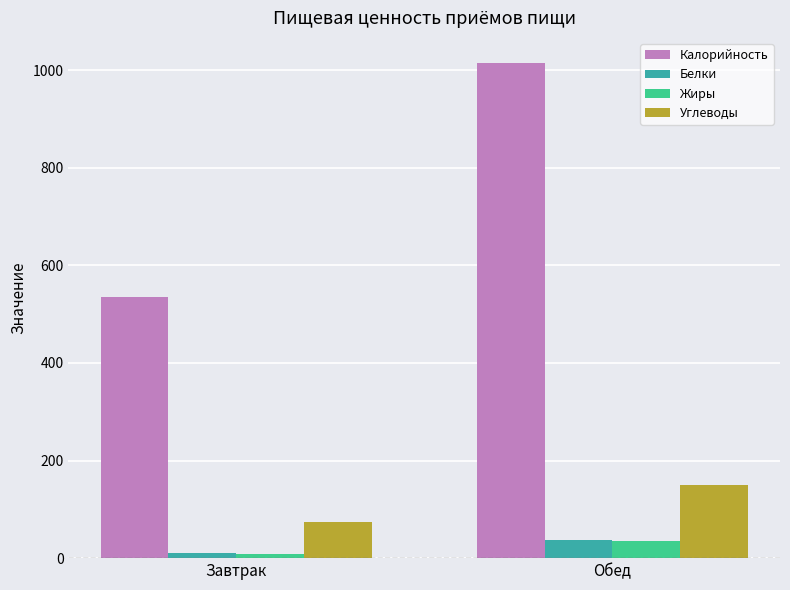

What is the difference between the maximum and minimum values in the Калорийность series?

480.2